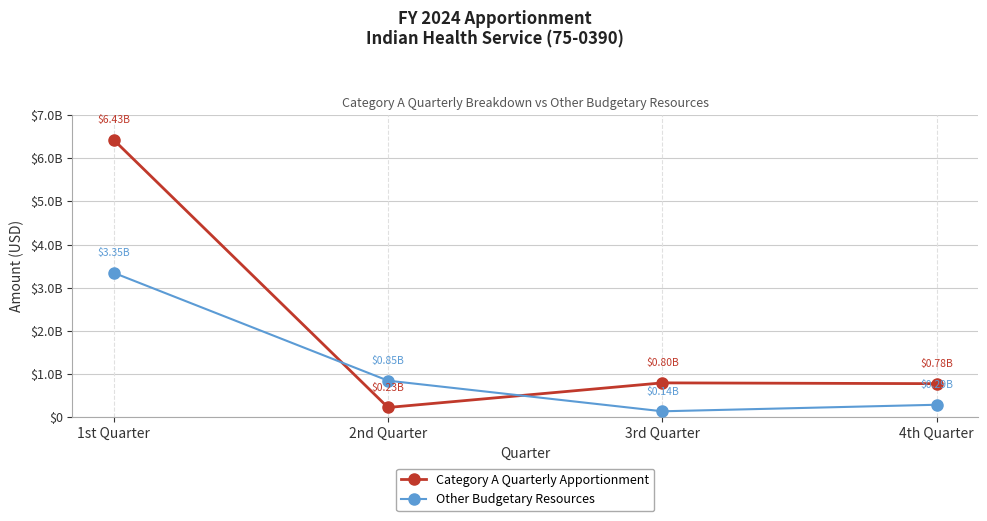

Which series ends up on top after the final intersection of Other Budgetary Resources and Category A Quarterly Apportionment?

Category A Quarterly Apportionment